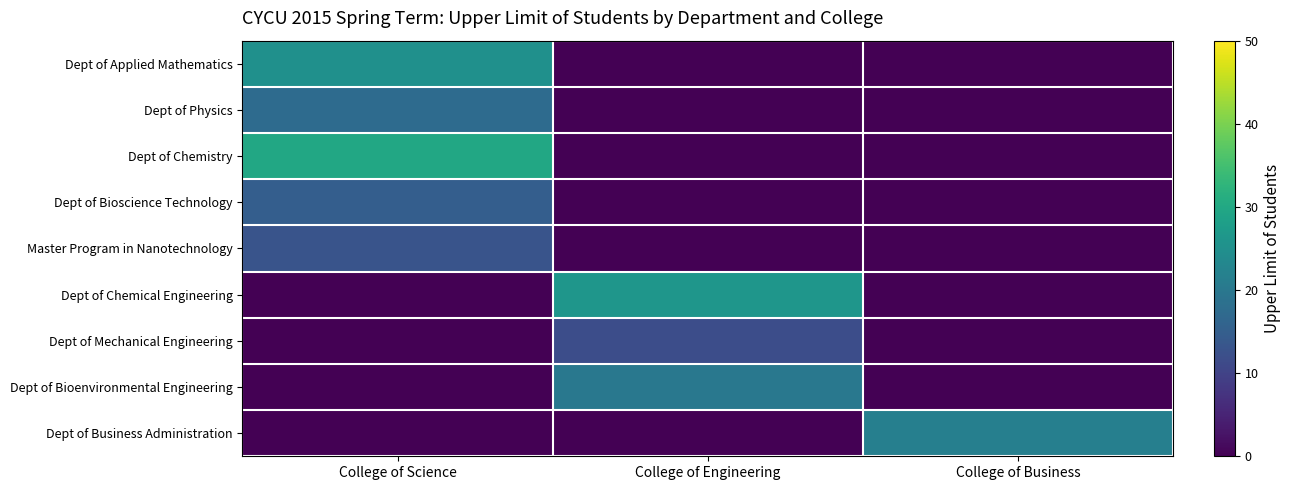

What is the greatest value displayed?

30.0